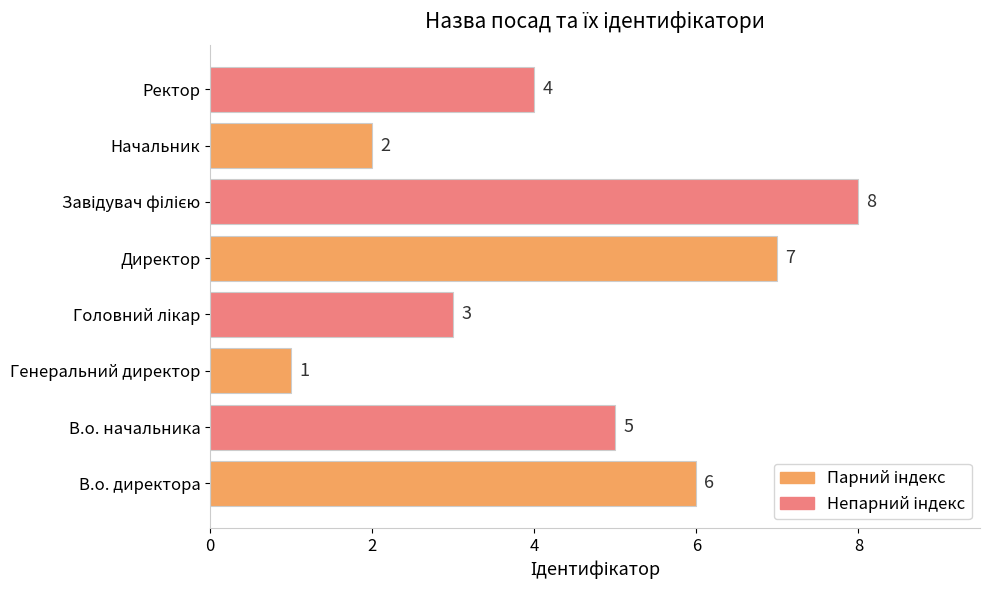

What is the difference between the maximum and minimum values?

7